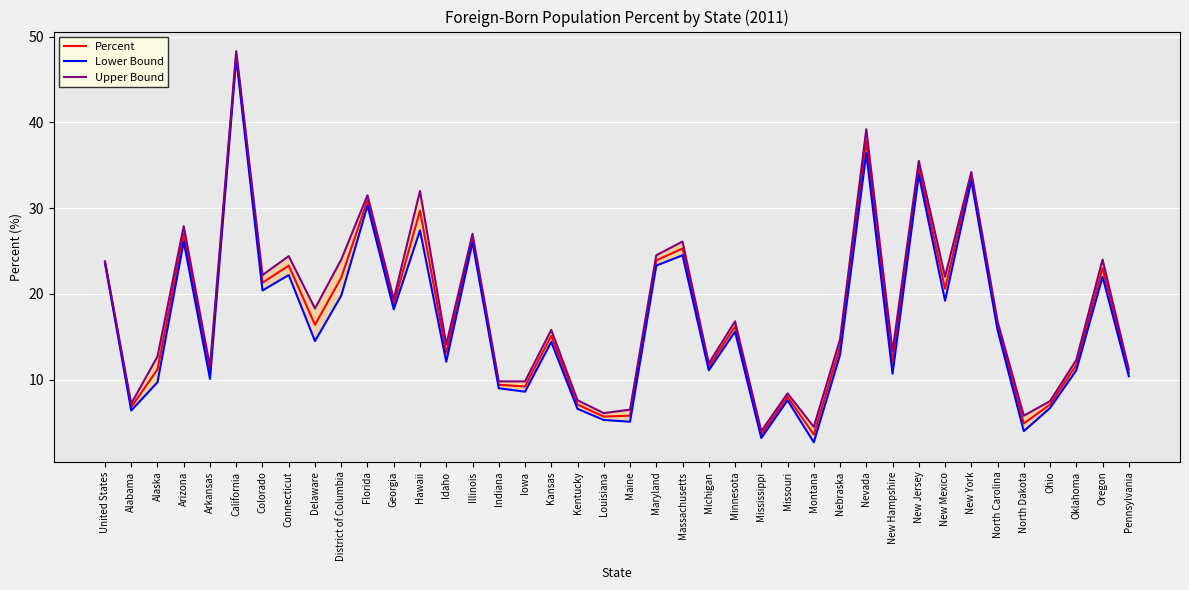

Reading left to right, what are all the values shown in this chart?

Percent: United States=23.7	Alabama=6.8	Alaska=11.2	Arizona=27.0	Arkansas=10.8	California=47.9	Colorado=21.3	Connecticut=23.3	Delaware=16.4	District of Columbia=21.9	Florida=30.9	Georgia=18.8	Hawaii=29.7	Idaho=13.1	Illinois=26.5	Indiana=9.4	Iowa=9.2	Kansas=15.1	Kentucky=7.1	Louisiana=5.7	Maine=5.8	Maryland=23.9	Massachusetts=25.3	Michigan=11.5	Minnesota=16.2	Mississippi=3.6	Missouri=8.0	Montana=3.6	Nebraska=13.8	Nevada=37.8	New Hampshire=12.0	New Jersey=34.7	New Mexico=20.6	New York=33.7	North Carolina=16.3	North Dakota=4.9	Ohio=7.1	Oklahoma=11.7	Oregon=23.0	Pennsylvania=10.8
Lower Bound: United States=23.6	Alabama=6.4	Alaska=9.7	Arizona=26.1	Arkansas=10.1	California=47.5	Colorado=20.4	Connecticut=22.2	Delaware=14.5	District of Columbia=19.8	Florida=30.3	Georgia=18.2	Hawaii=27.4	Idaho=12.1	Illinois=26.0	Indiana=9.0	Iowa=8.6	Kansas=14.4	Kentucky=6.6	Louisiana=5.3	Maine=5.1	Maryland=23.3	Massachusetts=24.5	Michigan=11.1	Minnesota=15.6	Mississippi=3.2	Missouri=7.6	Montana=2.7	Nebraska=12.9	Nevada=36.4	New Hampshire=10.7	New Jersey=33.9	New Mexico=19.2	New York=33.2	North Carolina=15.8	North Dakota=4.0	Ohio=6.7	Oklahoma=11.1	Oregon=22.0	Pennsylvania=10.4
Upper Bound: United States=23.8	Alabama=7.2	Alaska=12.7	Arizona=27.9	Arkansas=11.5	California=48.3	Colorado=22.2	Connecticut=24.4	Delaware=18.3	District of Columbia=24.0	Florida=31.5	Georgia=19.4	Hawaii=32.0	Idaho=14.1	Illinois=27.0	Indiana=9.8	Iowa=9.8	Kansas=15.8	Kentucky=7.6	Louisiana=6.1	Maine=6.5	Maryland=24.5	Massachusetts=26.1	Michigan=11.9	Minnesota=16.8	Mississippi=4.0	Missouri=8.4	Montana=4.5	Nebraska=14.7	Nevada=39.2	New Hampshire=13.3	New Jersey=35.5	New Mexico=22.0	New York=34.2	North Carolina=16.8	North Dakota=5.8	Ohio=7.5	Oklahoma=12.3	Oregon=24.0	Pennsylvania=11.2